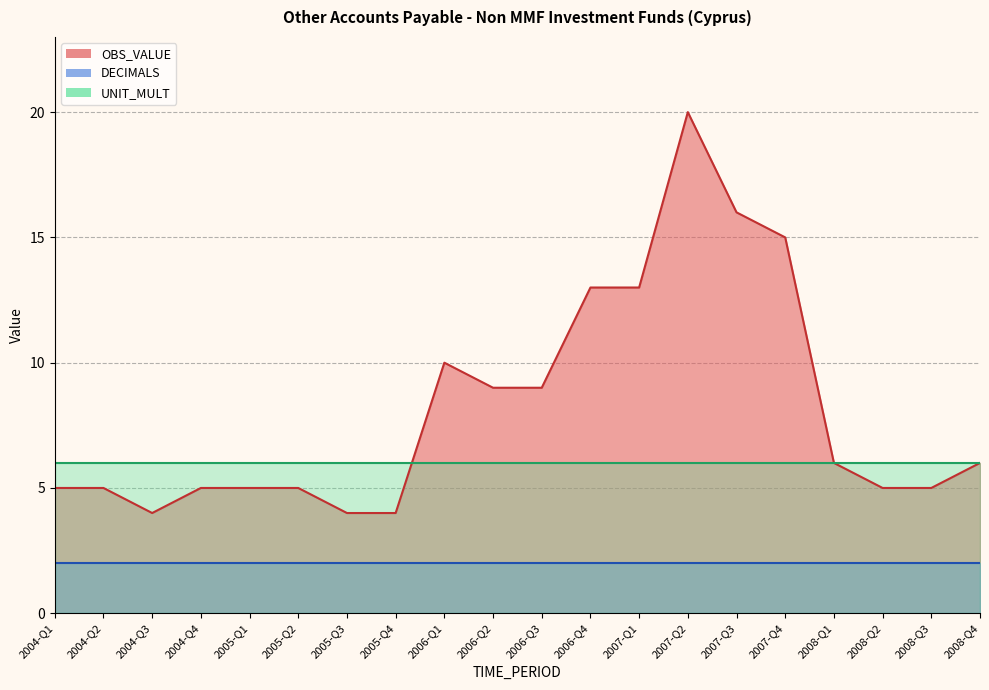

What is the value of the UNIT_MULT point at the 2nd from the left?

6